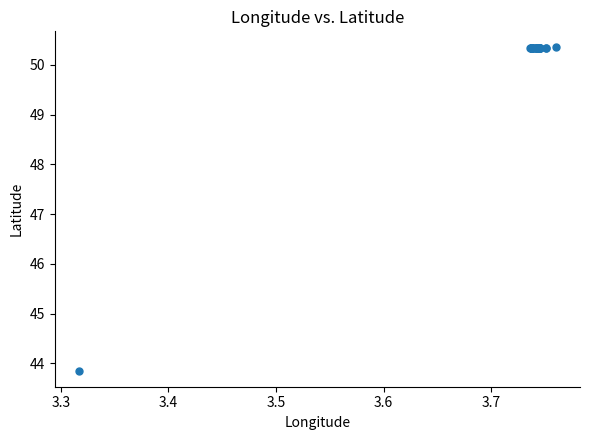

What Y value in the scatter plot is closest to 47?

43.9